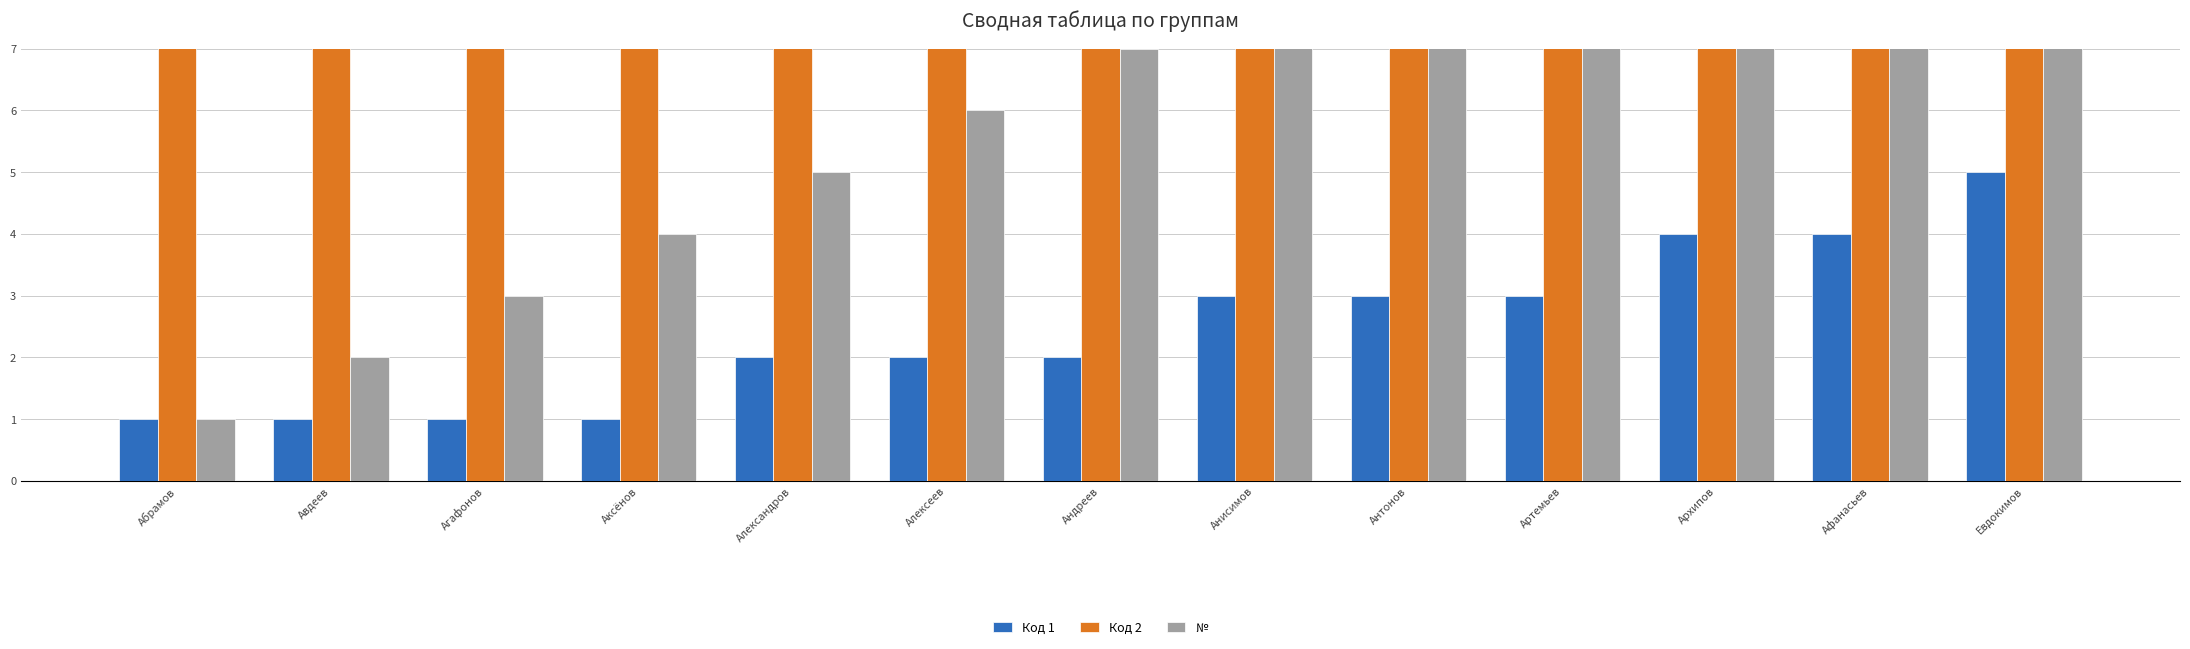

How many series are shown in this chart?

3